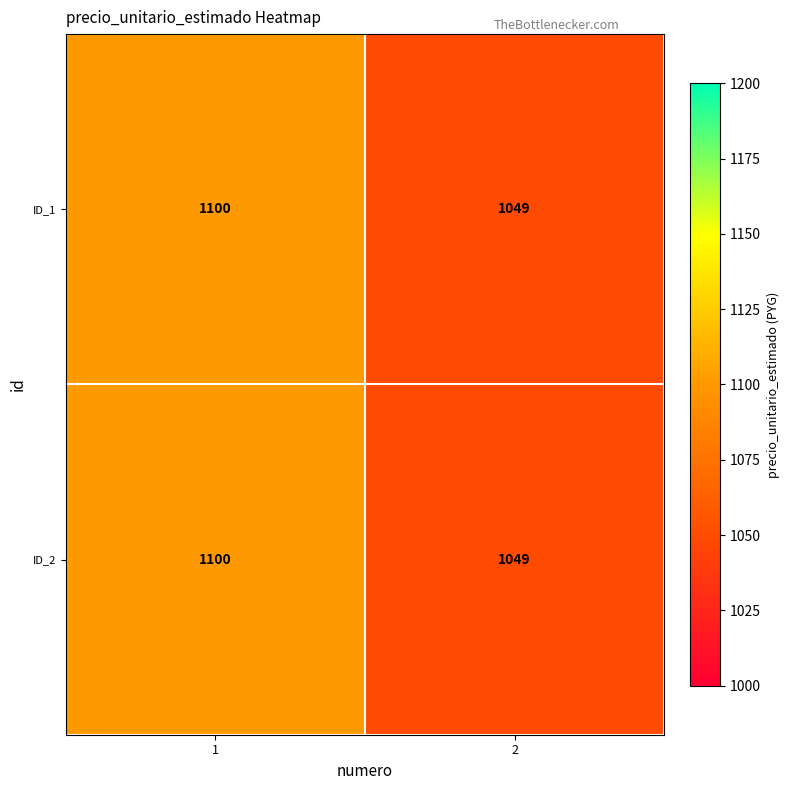

Reading right to left, transcribe all the data shown in this chart.

ID_1: 2=1049	1=1100
ID_2: 2=1049	1=1100